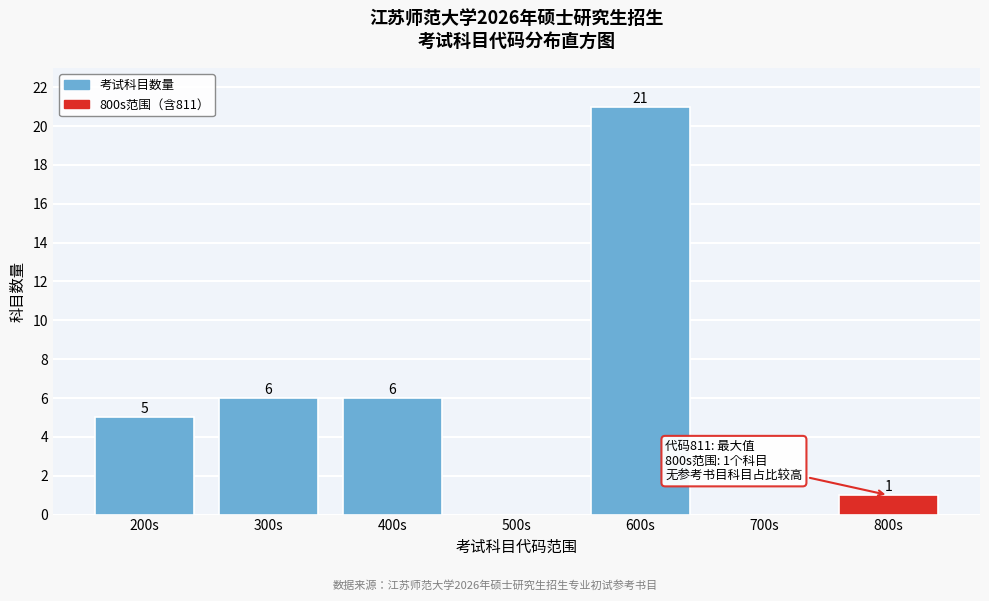

Reading left to right, extract all data points from this chart.

200s=5	300s=6	400s=6	500s=0	600s=21	700s=0	800s=1